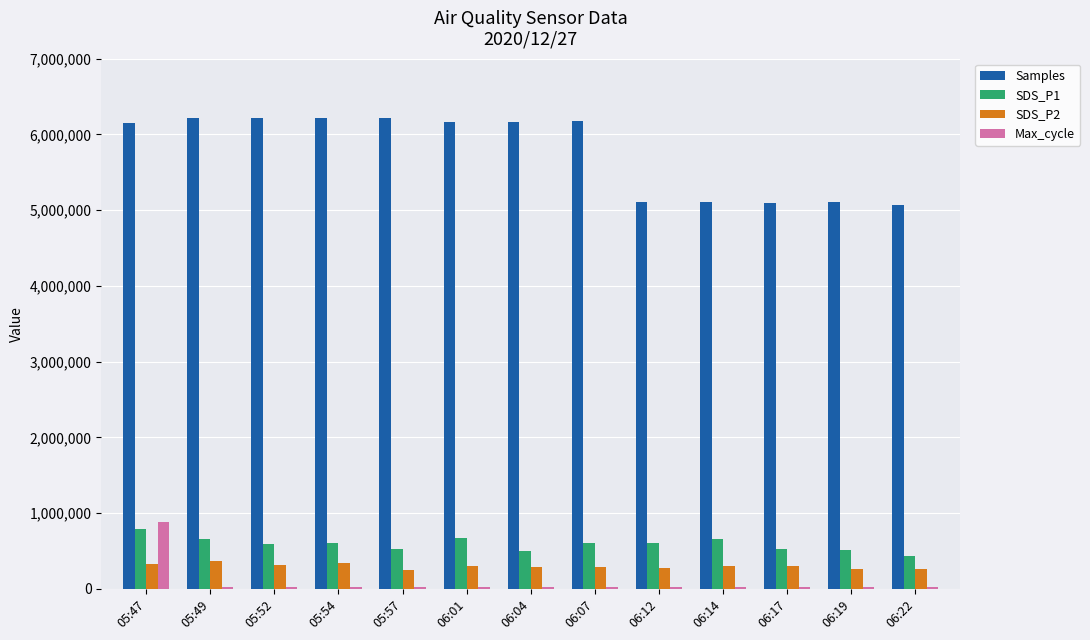

What is the maximum value shown in the chart?

6216867